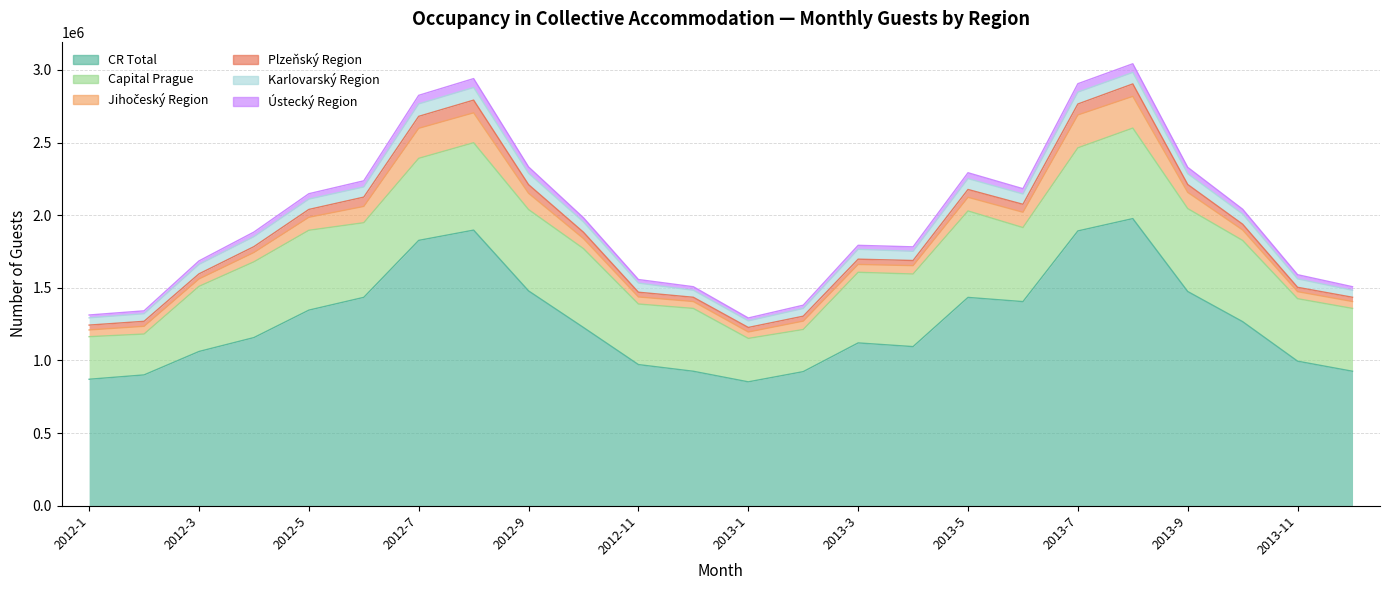

What is the sum of the Jihočeský Region values at 2012-12 and 2013-10?

119541